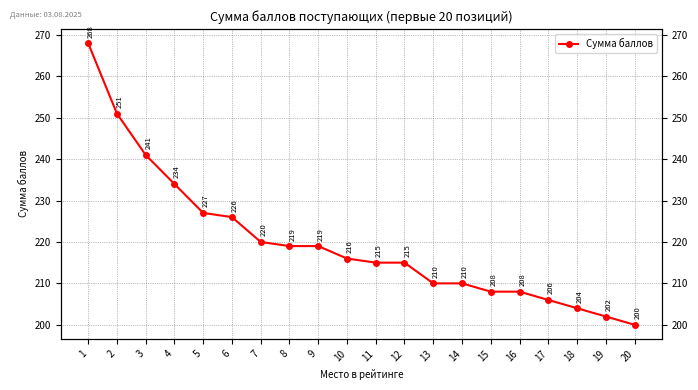

How many distinct data groups are displayed?

1